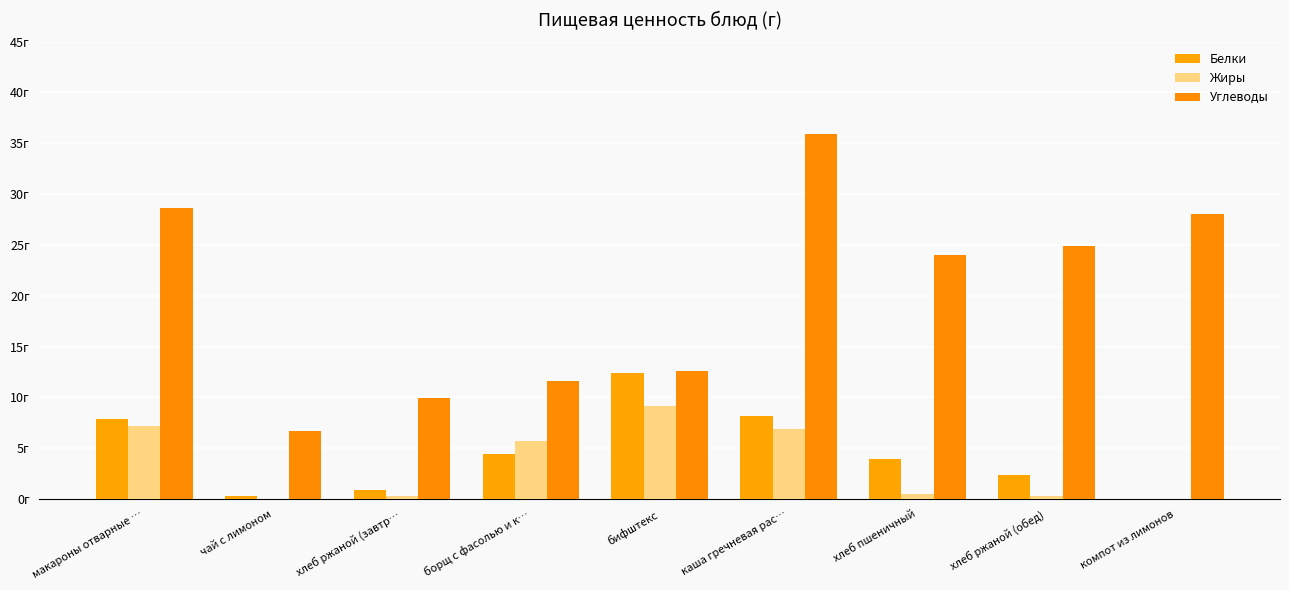

At which category does the chart reach its peak across all series?

каша гречневая рас…